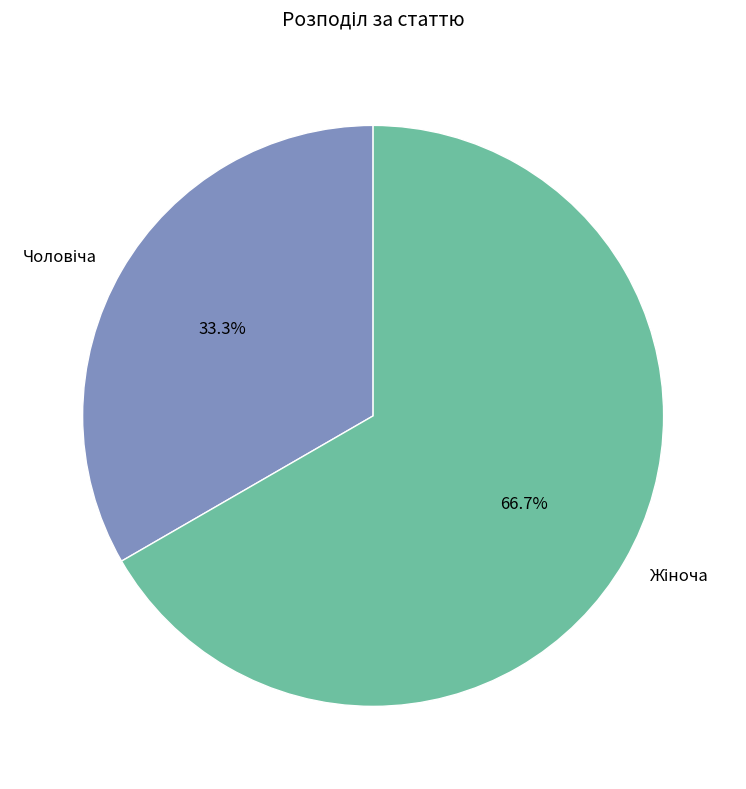

Is there any slice that represents more than half of the pie?

Yes